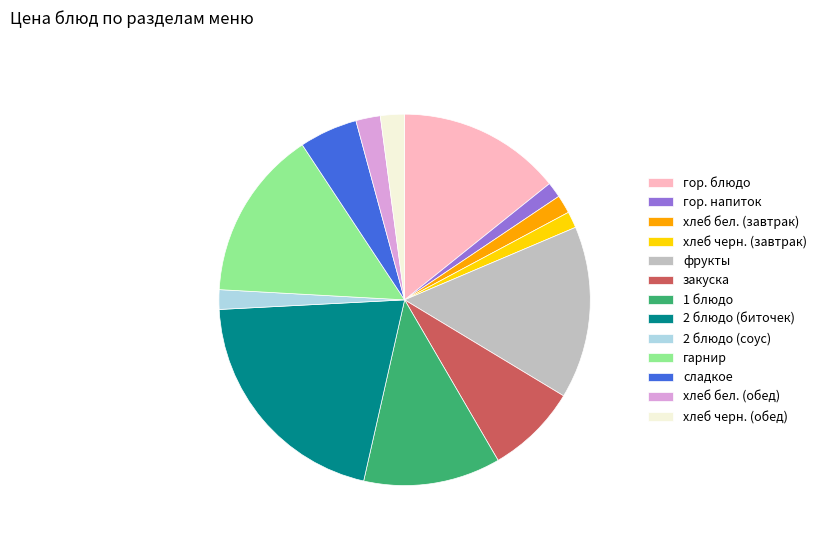

Do хлеб черн. (обед) and 2 блюдо (соус) together represent more than half of the pie?

No